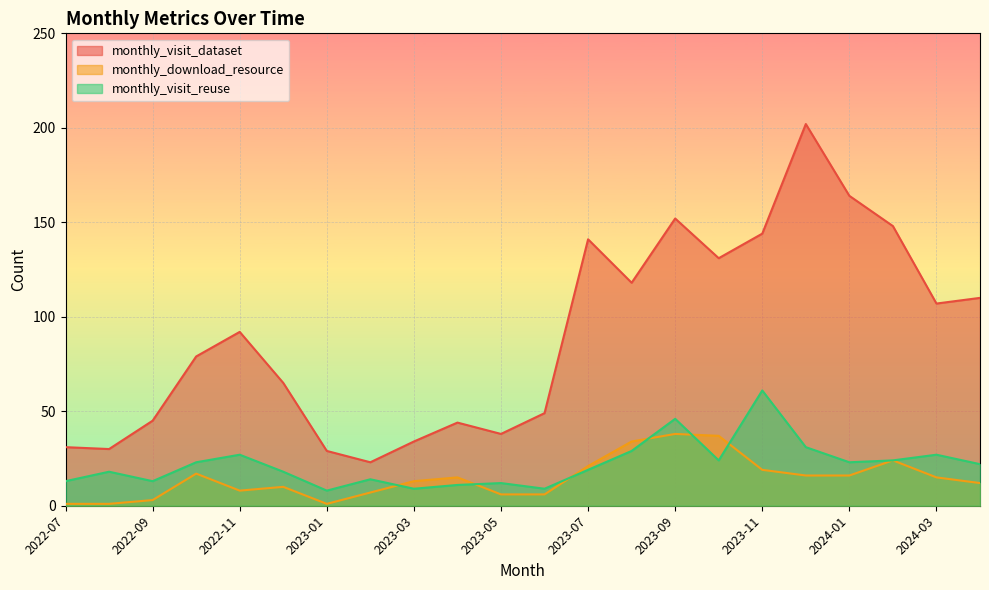

What is the sum of all monthly_visit_dataset values?

1976